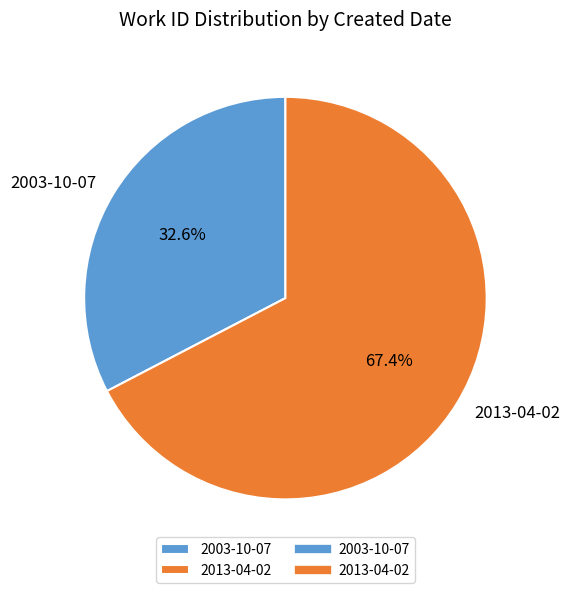

Combined, what portion of the pie is 2003-10-07 and 2013-04-02?

100.0%